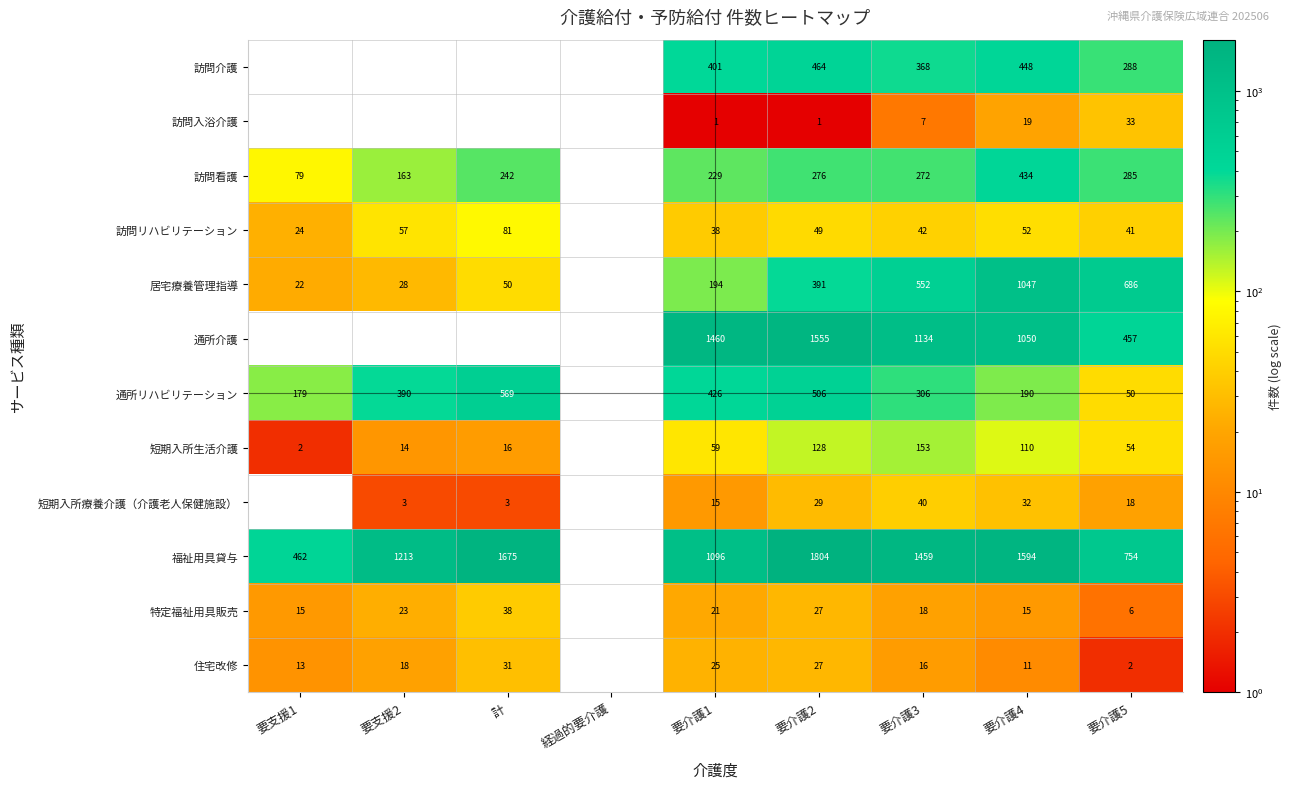

True or false: 住宅改修 has a value of 54 at 計.

False